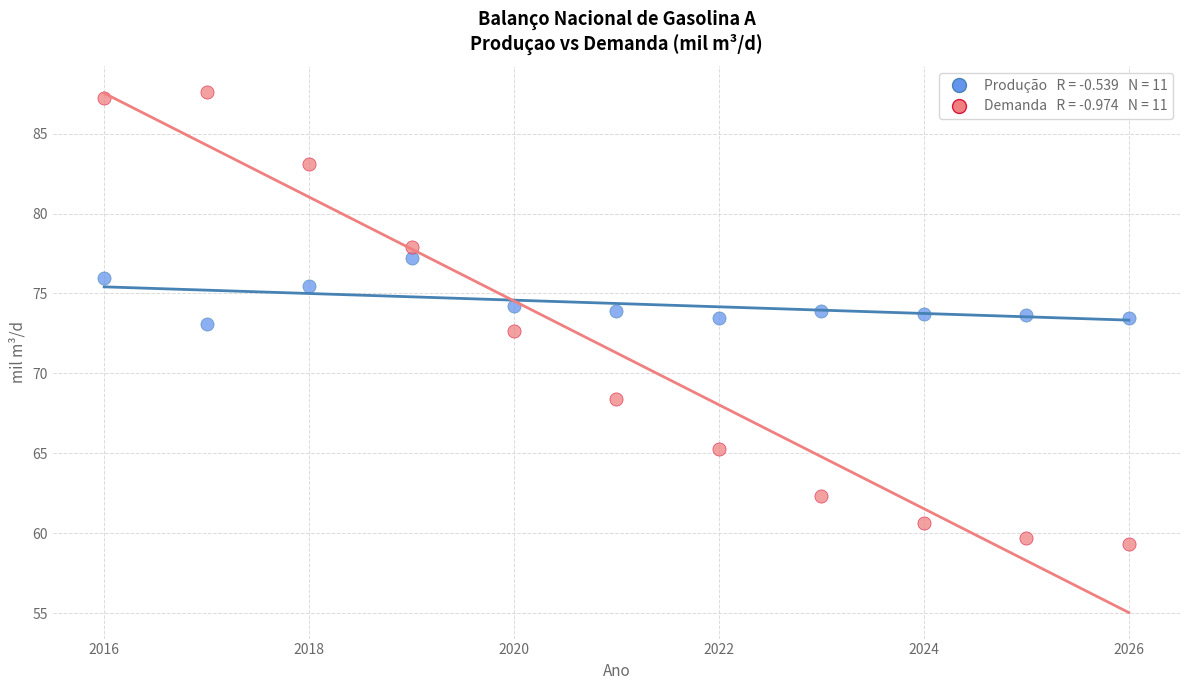

Across all data points, what is the range of X values (max minus min)?

10.0